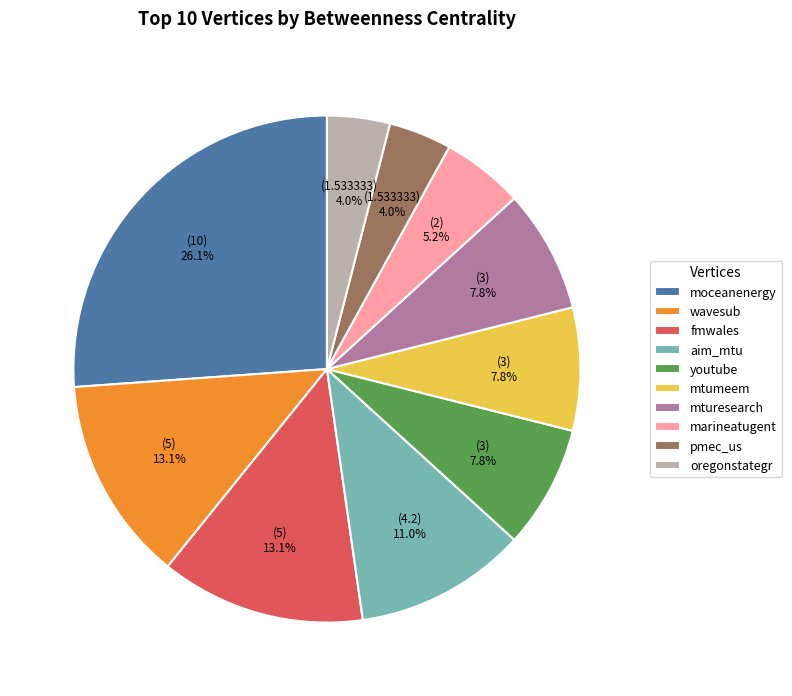

The oregonstategr slice represents 4% of the pie. True or false?

True